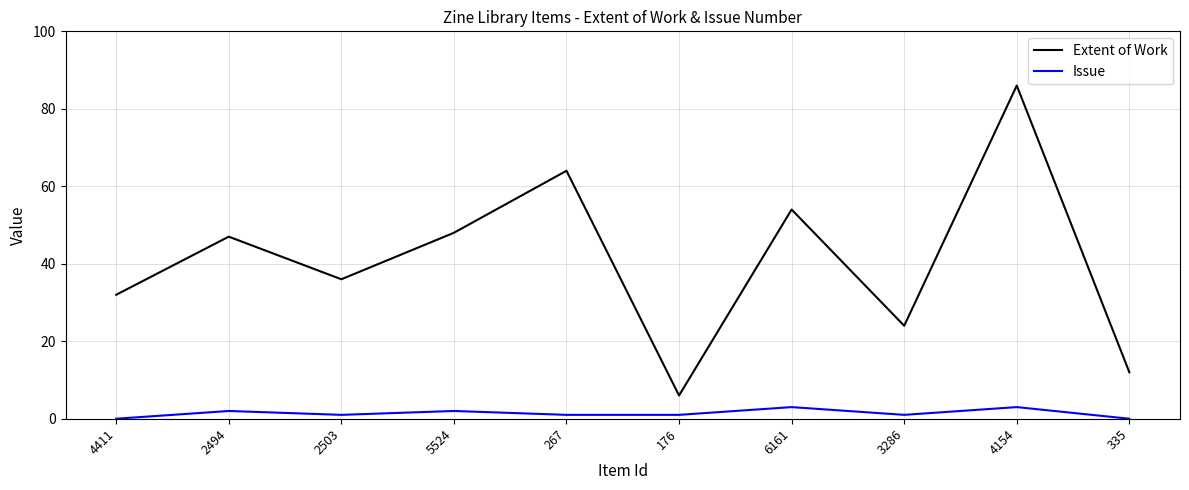

The Issue series shows 2 at 2494. True or false?

True